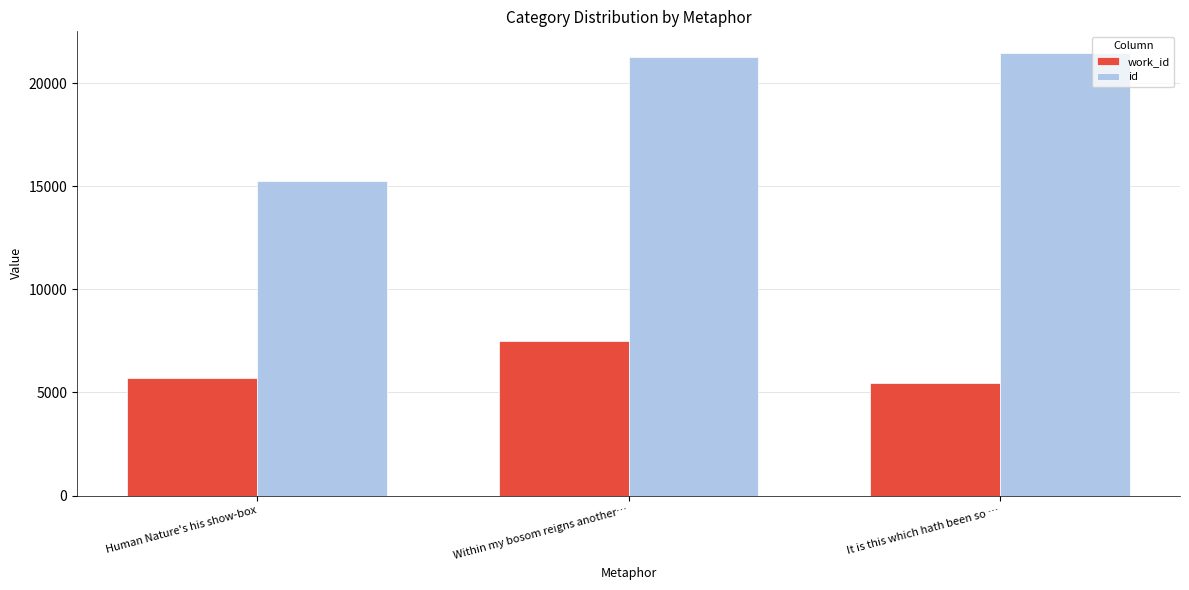

Reading left to right, list all the values displayed in this chart.

work_id: 5709	7492	5476
id: 15235	21284	21446